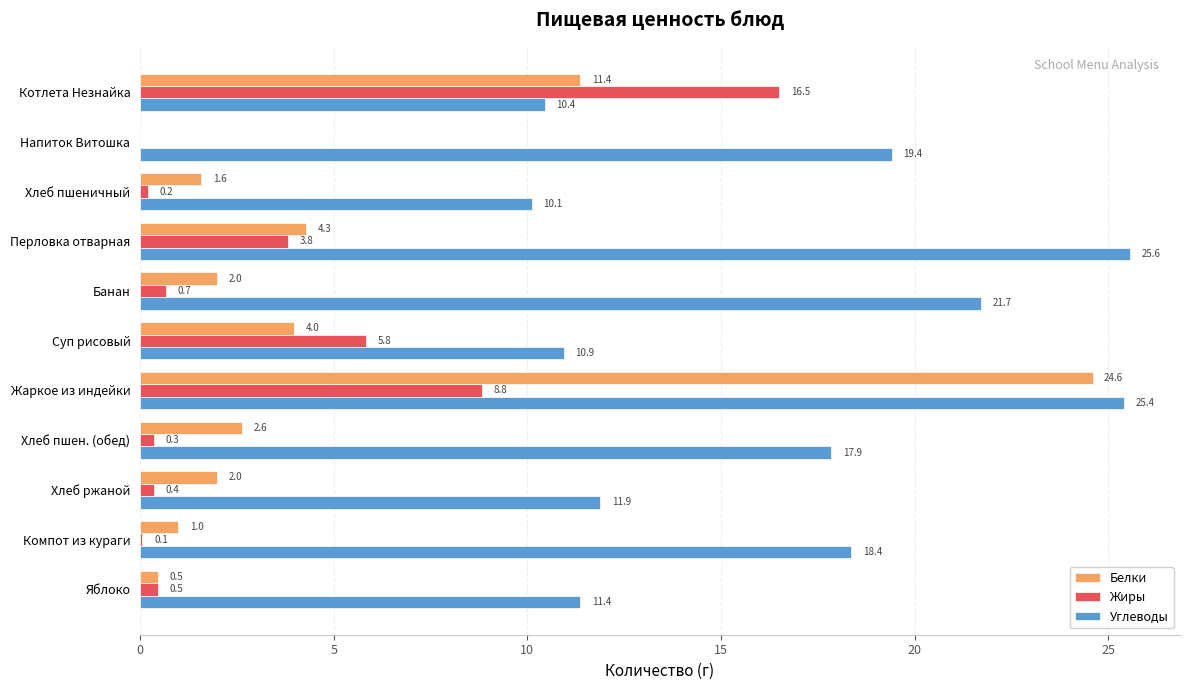

What are all the series names shown in the legend?

Белки, Жиры, Углеводы